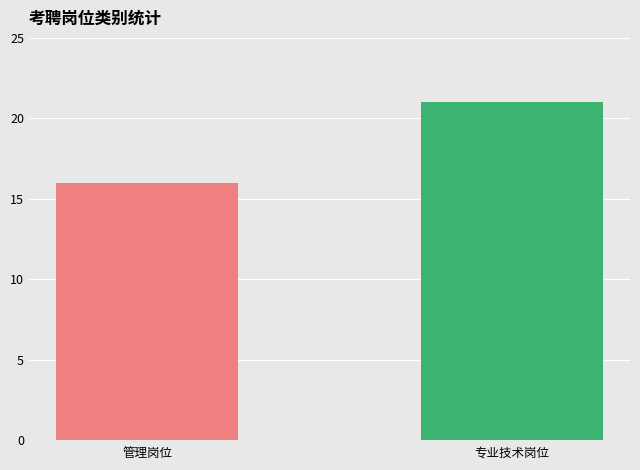

Is it true that the value at 专业技术岗位 is 33?

False